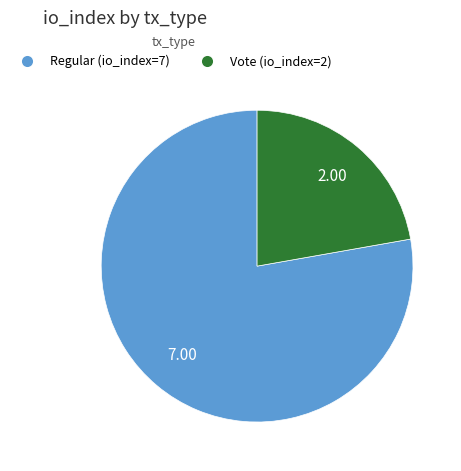

Rank the categories by value from highest to lowest.

Regular (io_index=7), Vote (io_index=2)